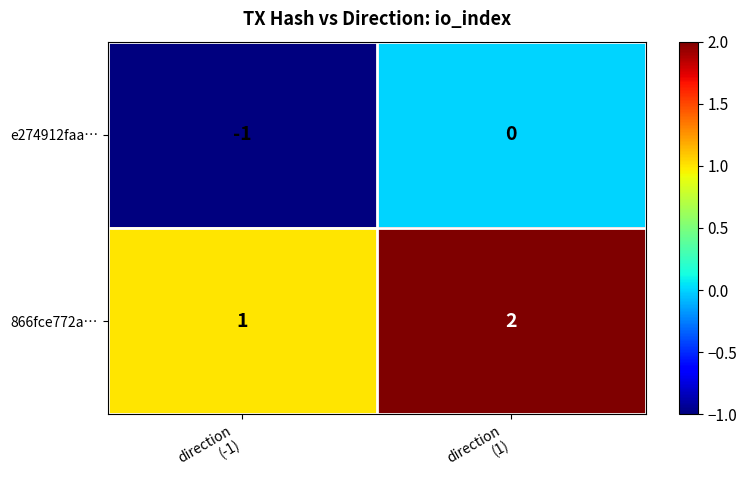

Which series has the largest total across all categories?

866fce772a…